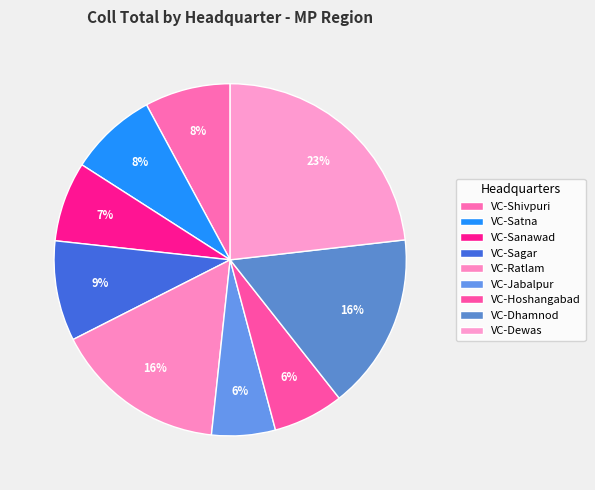

To the nearest percent, what portion does VC-Ratlam represent?

16%